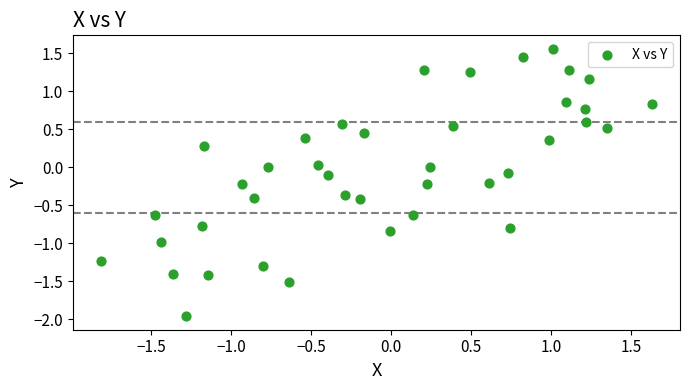

What is the range of X values (max minus min)?

3.4